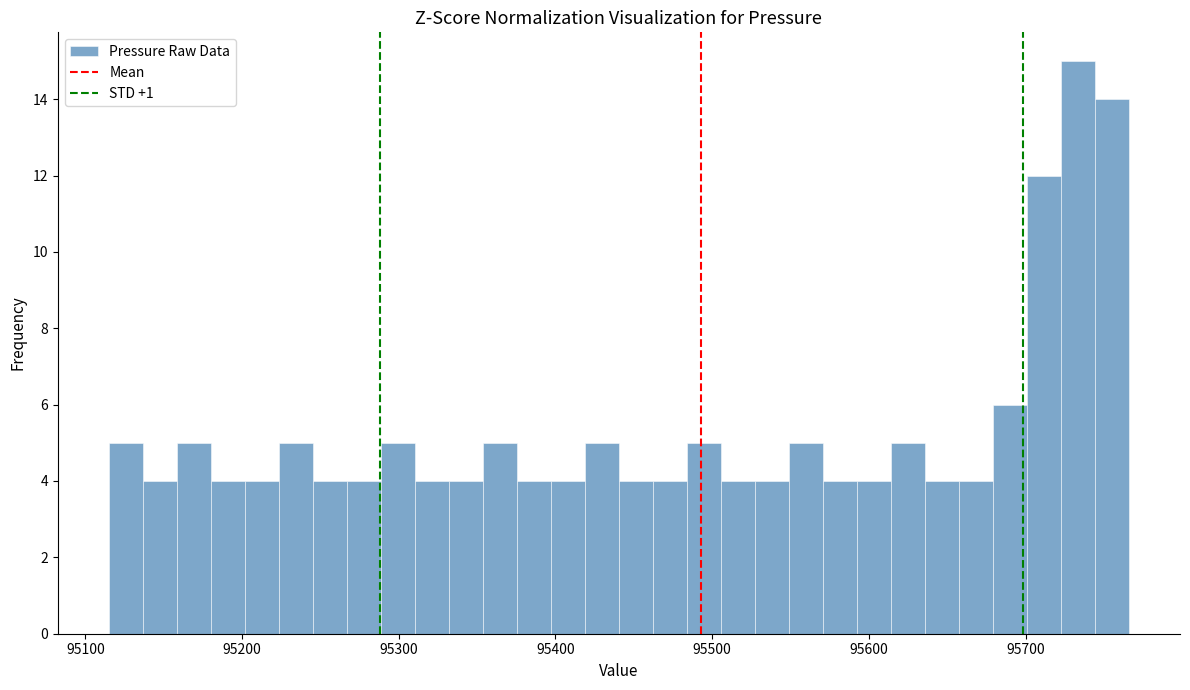

Around what value on the x-axis is the tallest bar? Give the approximate position of its centre, as read against the axis.

95730